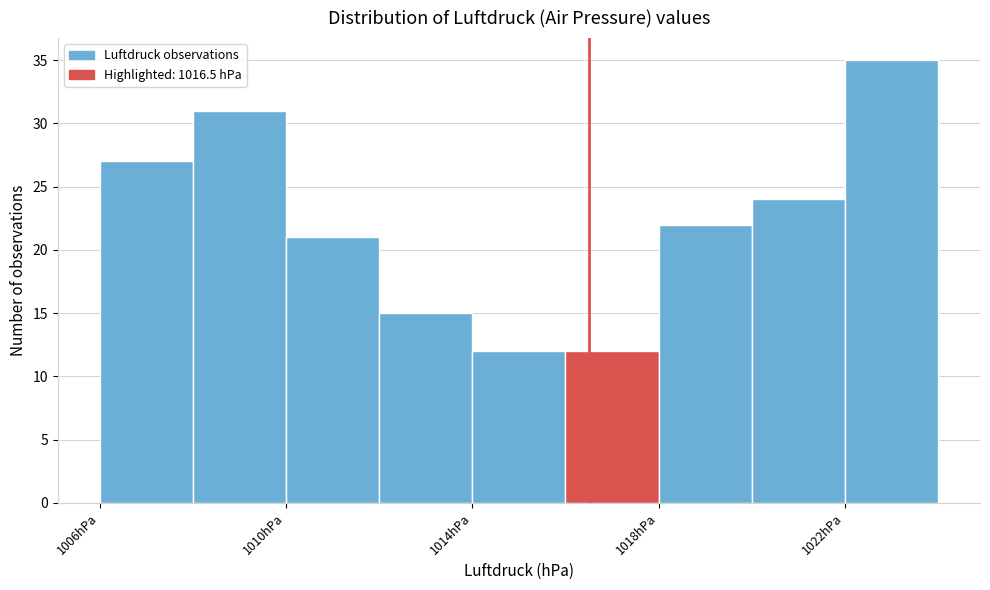

Reading left to right, transcribe this chart: for each bar, give the range it covers on the x-axis and its height. The values are not printed on the chart, so give them approximately, as read against the axis.

1006 to 1008: 27
1008 to 1010: 31
1010 to 1012: 21
1012 to 1014: 15
1014 to 1016: 12
1016 to 1018: 12
1018 to 1020: 22
1020 to 1022: 24
1022 to 1024: 35